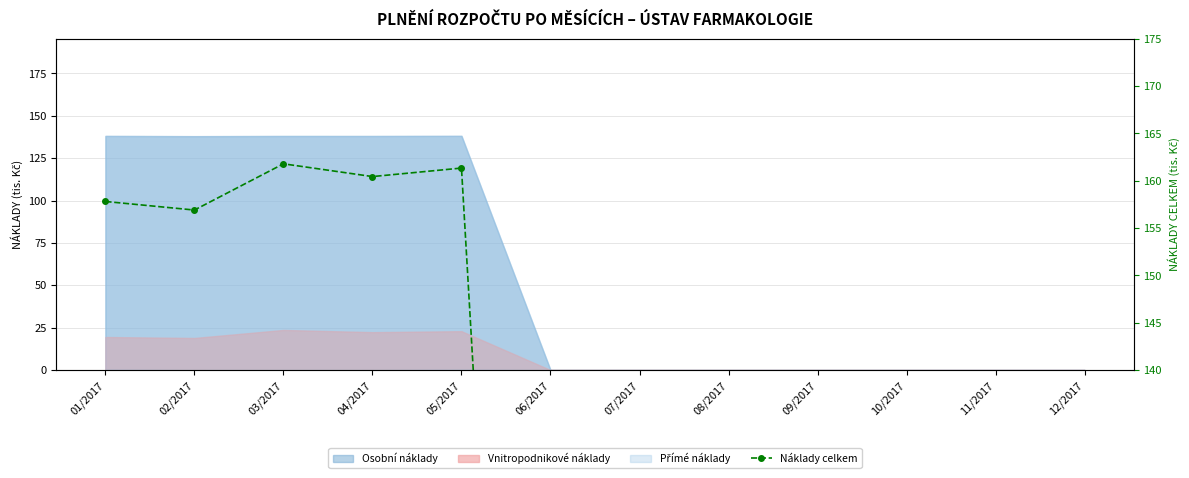

List the labels in order of value, smallest first.

06/2017, 07/2017, 08/2017, 09/2017, 10/2017, 11/2017, 12/2017, 02/2017, 01/2017, 04/2017, 05/2017, 03/2017